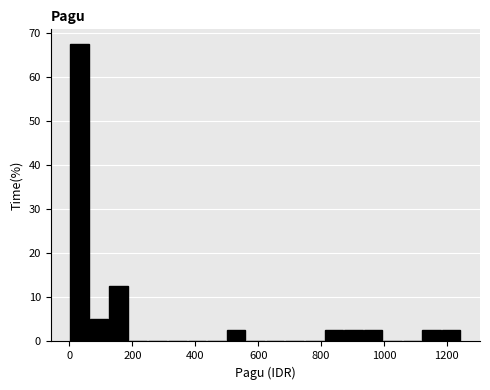

Read against the x-axis, roughly where is the centre of the tallest bar?

40